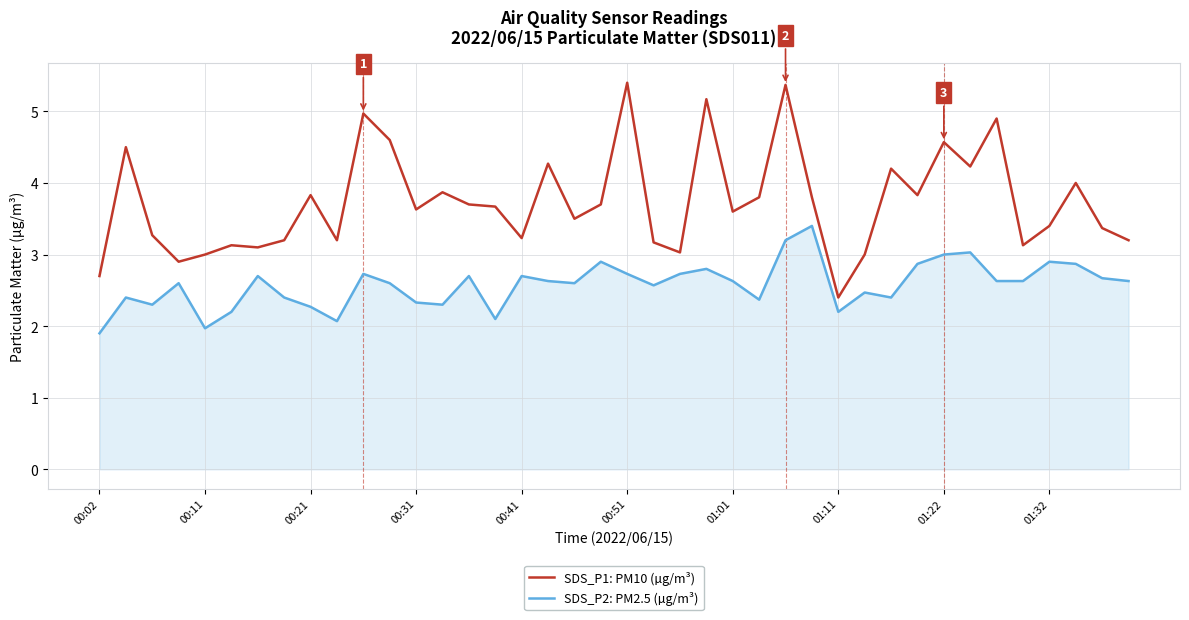

True or false: SDS_P1: PM10 (µg/m³) and SDS_P2: PM2.5 (µg/m³) intersect in this chart.

False